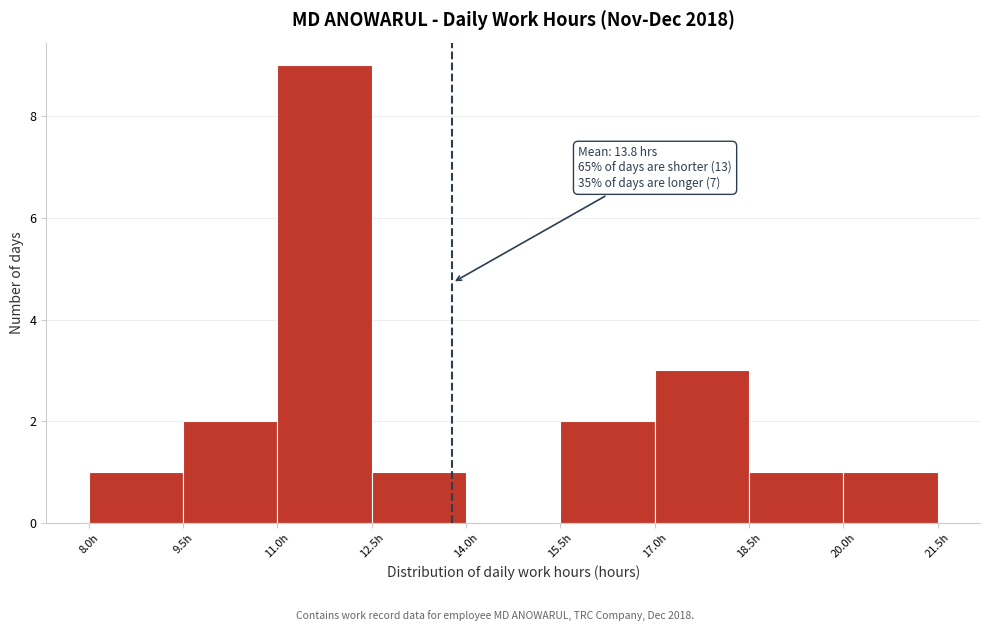

Over which range of the x-axis is the bar tallest?

11.0 to 12.5